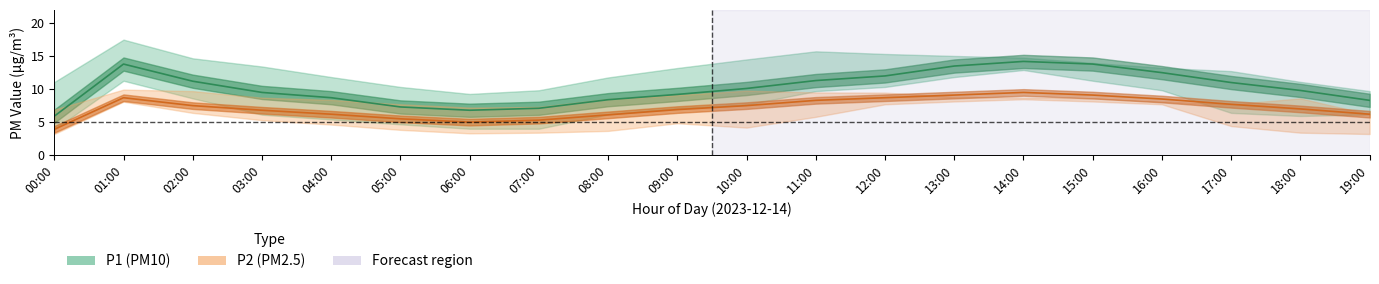

List the labels in order of P2_center value, smallest first.

00:00, 06:00, 07:00, 05:00, 08:00, 04:00, 19:00, 03:00, 09:00, 18:00, 02:00, 10:00, 17:00, 11:00, 16:00, 01:00, 12:00, 13:00, 15:00, 14:00